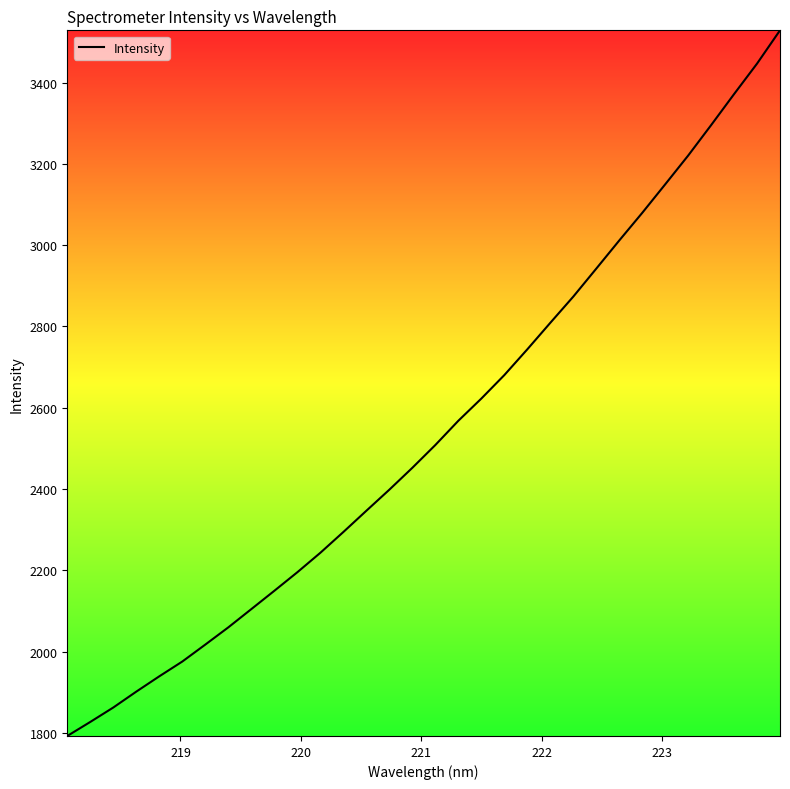

What is the difference between the maximum and minimum values?

1735.9